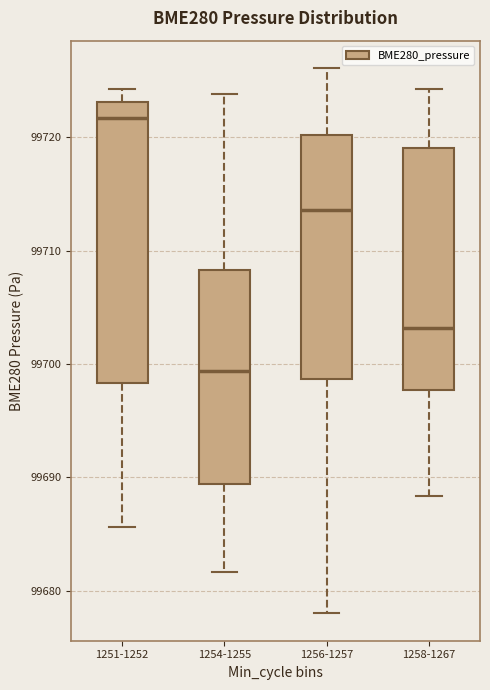

Reading left to right, transcribe this box plot: for each box, give where its median line is, the range the box spans, and where its two whiskers end, as read against the y-axis. The values are not printed on the chart, so give them approximately, as read against the axis.

1251-1252: median 99722, box 99698 to 99723, whiskers 99686 to 99724
1254-1255: median 99699, box 99689 to 99708, whiskers 99682 to 99724
1256-1257: median 99714, box 99699 to 99720, whiskers 99678 to 99726
1258-1267: median 99703, box 99698 to 99719, whiskers 99688 to 99724